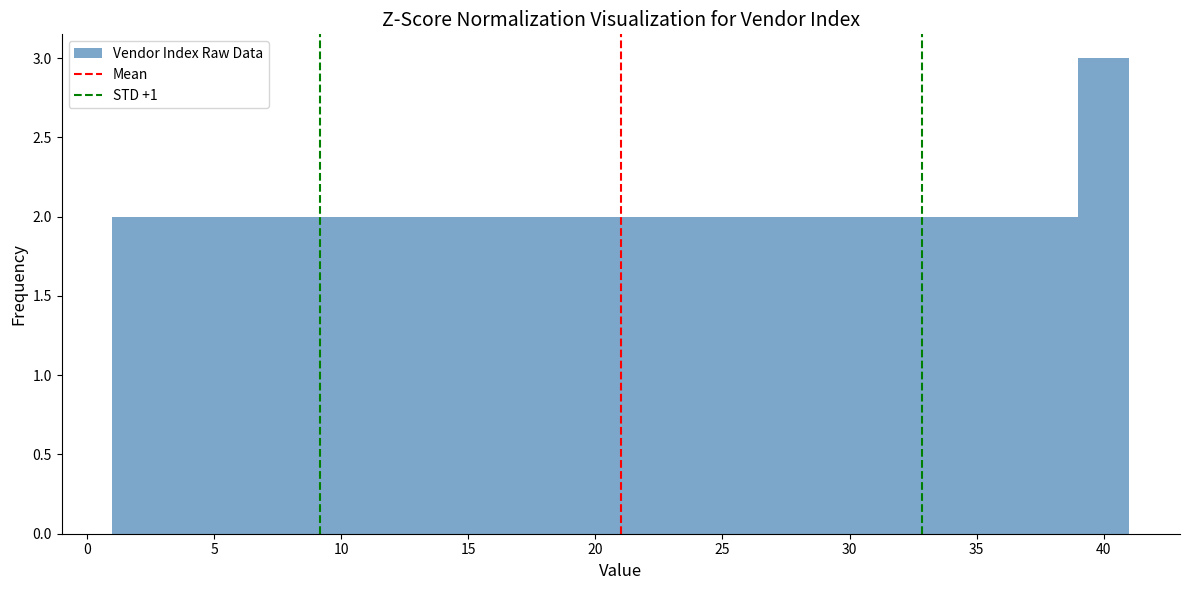

Reading left to right, list every bar in this chart as the range it spans on the x-axis followed by its height. The values are not printed on the chart, so give them approximately, as read against the axis.

1 to 3: 2
3 to 5: 2
5 to 7: 2
7 to 9: 2
9 to 11: 2
11 to 13: 2
13 to 15: 2
15 to 17: 2
17 to 19: 2
19 to 21: 2
21 to 23: 2
23 to 25: 2
25 to 27: 2
27 to 29: 2
29 to 31: 2
31 to 33: 2
33 to 35: 2
35 to 37: 2
37 to 39: 2
39 to 41: 3